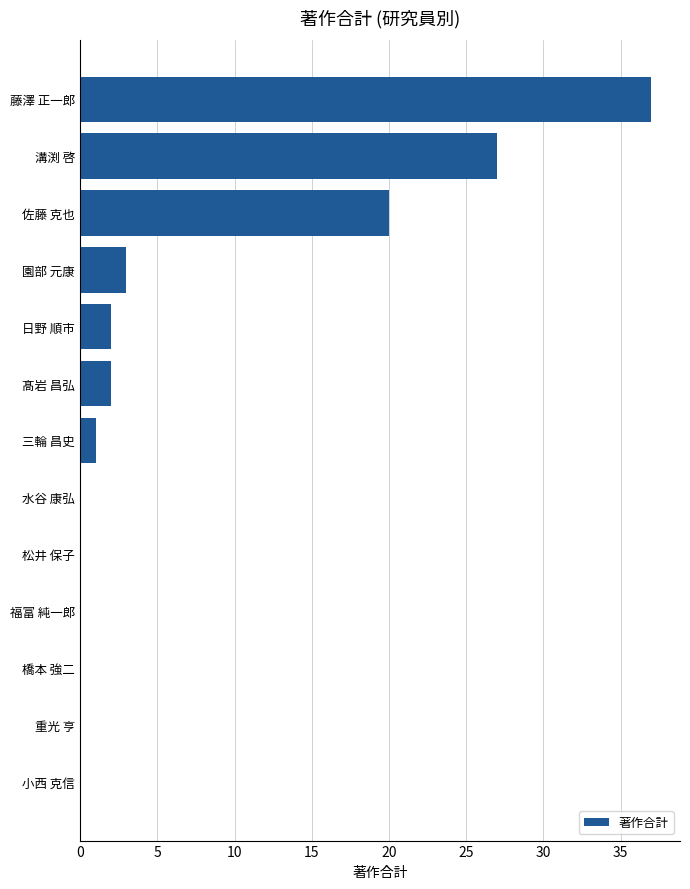

What is the ratio of the value at 溝渕 啓 to the value at 園部 元康?

9.0